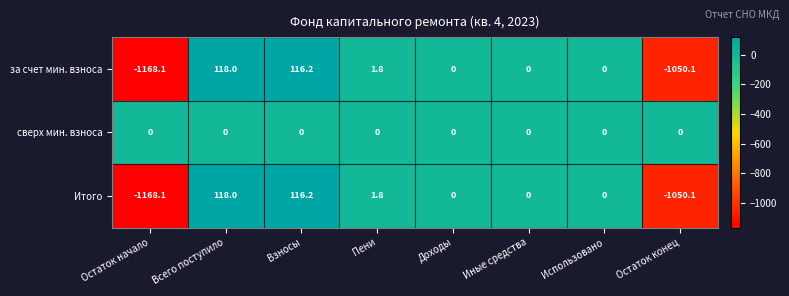

The Итого series shows 0.0 at Доходы. True or false?

True